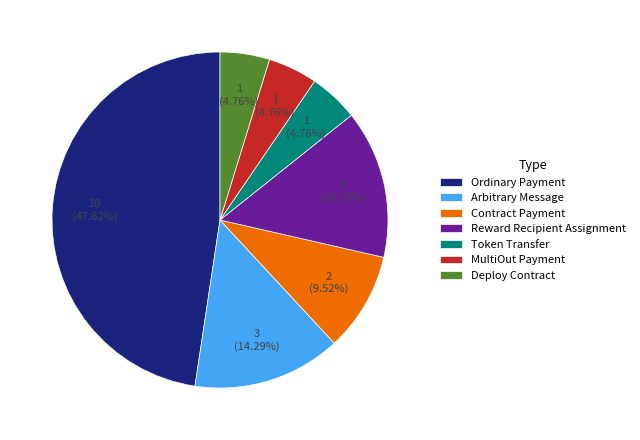

The Arbitrary Message slice represents 14% of the pie. True or false?

True